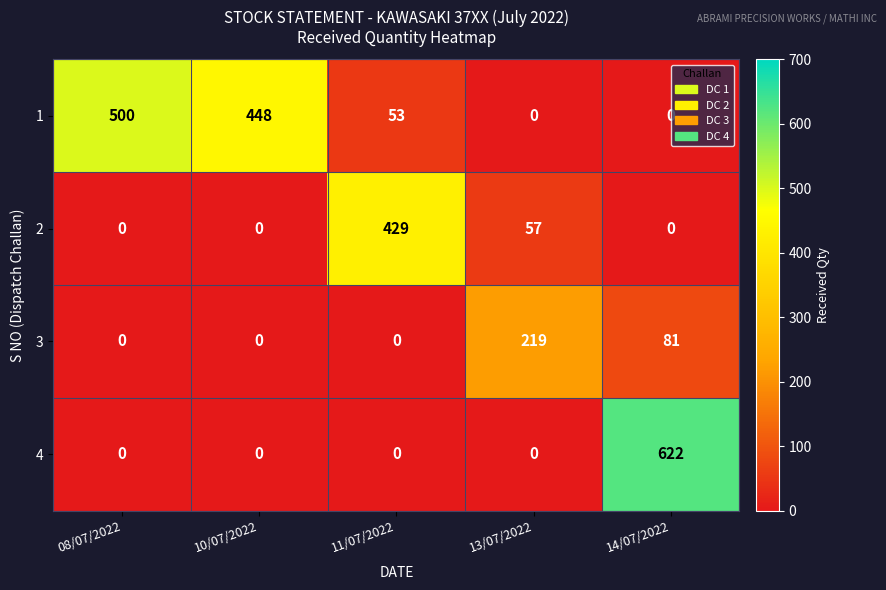

How many 2 values are between 0 and 57?

4